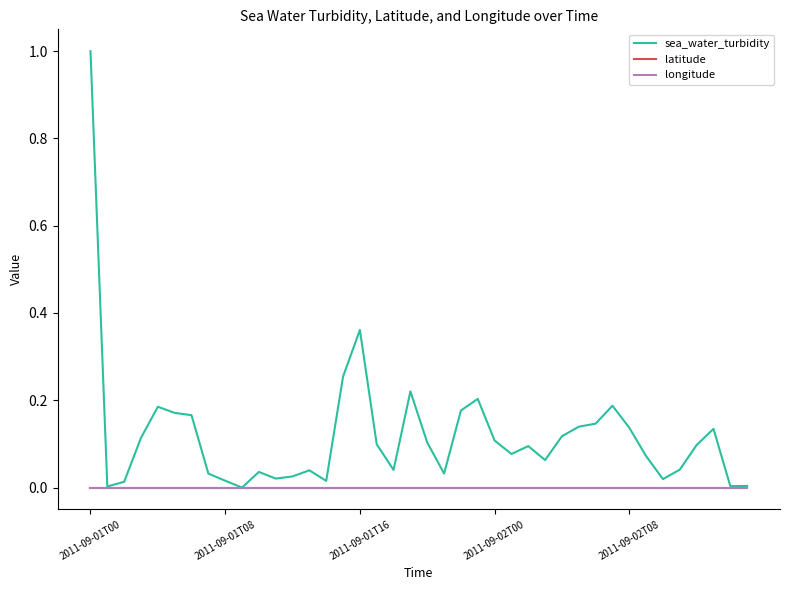

Does the chart have visible grid lines?

No